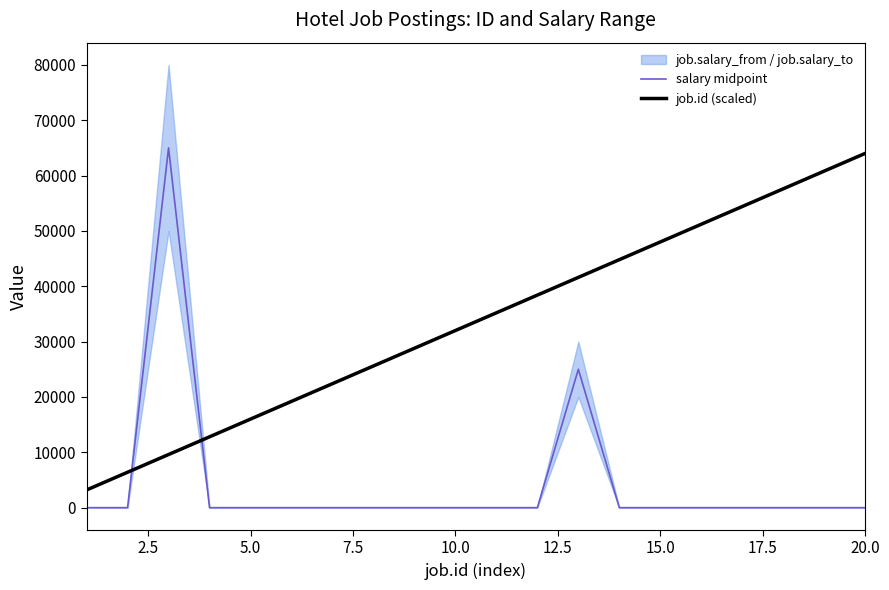

What is the maximum value for job.id (scaled)?

64000.0